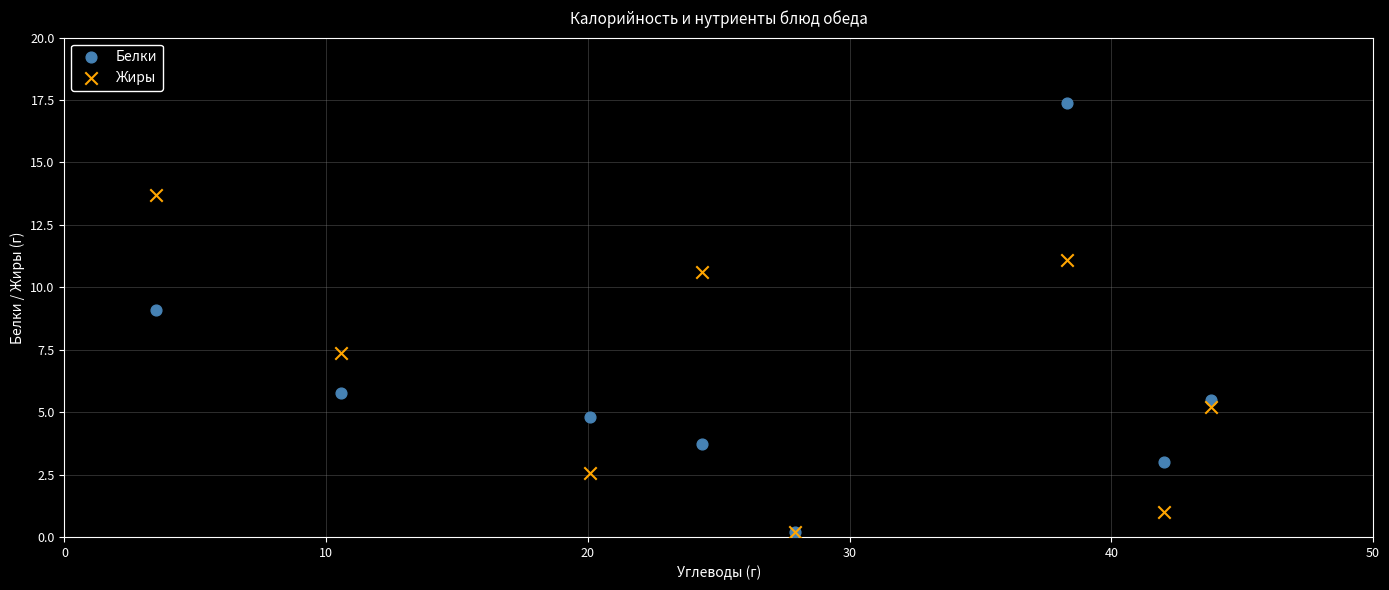

In the Жиры series, what Y value is closest to 6?

5.2